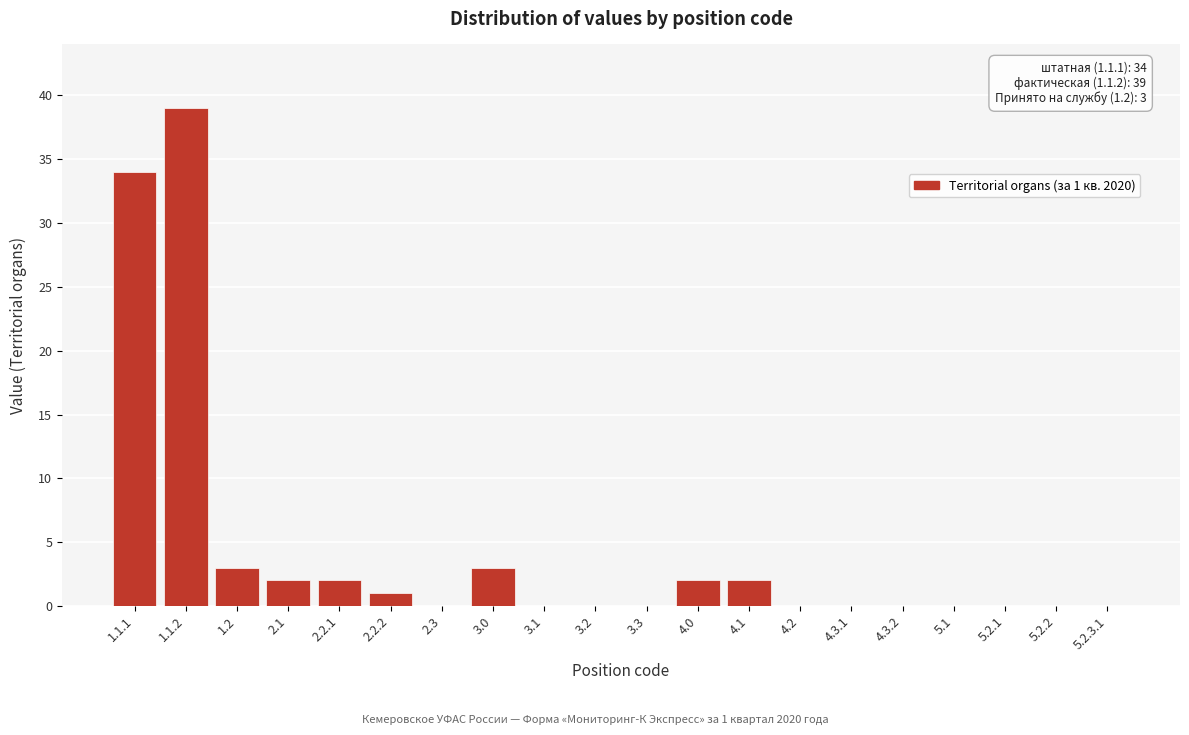

Reading left to right, what are all the values shown in this chart?

1.1.1=34	1.1.2=39	1.2=3	2.1=2	2.2.1=2	2.2.2=1	2.3=0	3.0=3	3.1=0	3.2=0	3.3=0	4.0=2	4.1=2	4.2=0	4.3.1=0	4.3.2=0	5.1=0	5.2.1=0	5.2.2=0	5.2.3.1=0